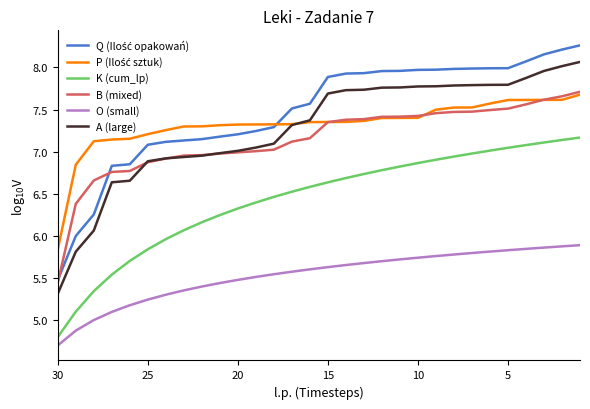

Reading left to right, transcribe all the data shown in this chart.

Q (Ilość opakowań): 5.5	6.0	6.3	6.8	6.9	7.1	7.1	7.1	7.1	7.2	7.2	7.2	7.3	7.5	7.6	7.9	7.9	7.9	8.0	8.0	8.0	8.0	8.0	8.0	8.0	8.0	8.1	8.2	8.2	8.3
P (Ilość sztuk): 5.8	6.8	7.1	7.1	7.2	7.2	7.3	7.3	7.3	7.3	7.3	7.3	7.3	7.3	7.4	7.4	7.4	7.4	7.4	7.4	7.4	7.5	7.5	7.5	7.6	7.6	7.6	7.6	7.6	7.7
K (cum_lp): 4.8	5.1	5.3	5.5	5.7	5.8	6.0	6.1	6.2	6.2	6.3	6.4	6.5	6.5	6.6	6.6	6.7	6.7	6.8	6.8	6.9	6.9	6.9	7.0	7.0	7.0	7.1	7.1	7.1	7.2
B (mixed): 5.4	6.4	6.7	6.8	6.8	6.9	6.9	7.0	7.0	7.0	7.0	7.0	7.0	7.1	7.2	7.4	7.4	7.4	7.4	7.4	7.4	7.5	7.5	7.5	7.5	7.5	7.6	7.6	7.7	7.7
O (small): 4.7	4.9	5.0	5.1	5.2	5.2	5.3	5.4	5.4	5.4	5.5	5.5	5.5	5.6	5.6	5.6	5.7	5.7	5.7	5.7	5.7	5.8	5.8	5.8	5.8	5.8	5.8	5.9	5.9	5.9
A (large): 5.3	5.8	6.1	6.6	6.7	6.9	6.9	6.9	7.0	7.0	7.0	7.0	7.1	7.3	7.4	7.7	7.7	7.7	7.8	7.8	7.8	7.8	7.8	7.8	7.8	7.8	7.9	8.0	8.0	8.1